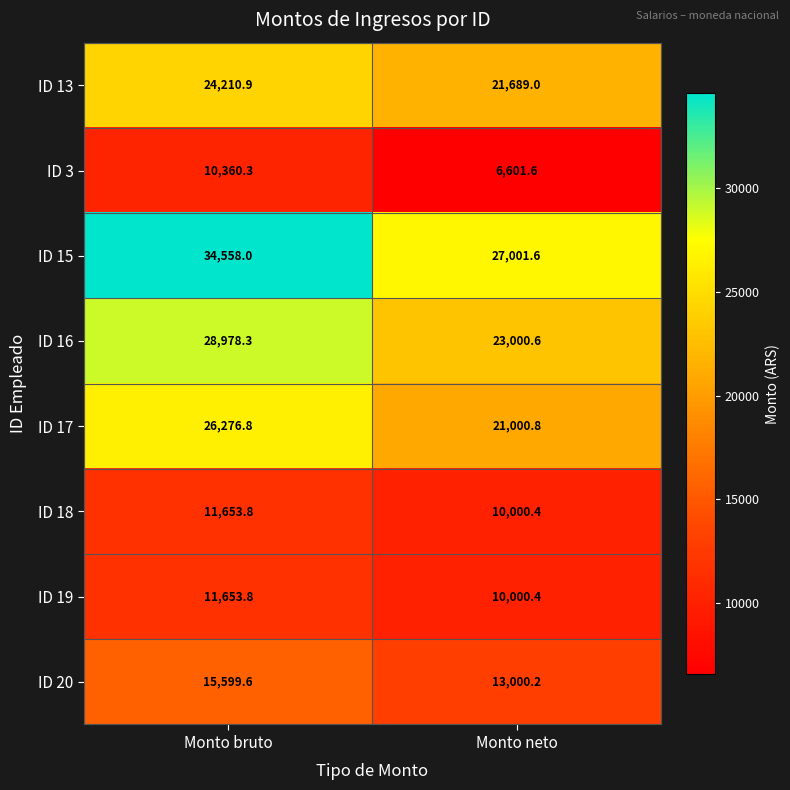

Rank the categories by ID 15 value from lowest to highest.

Monto neto, Monto bruto